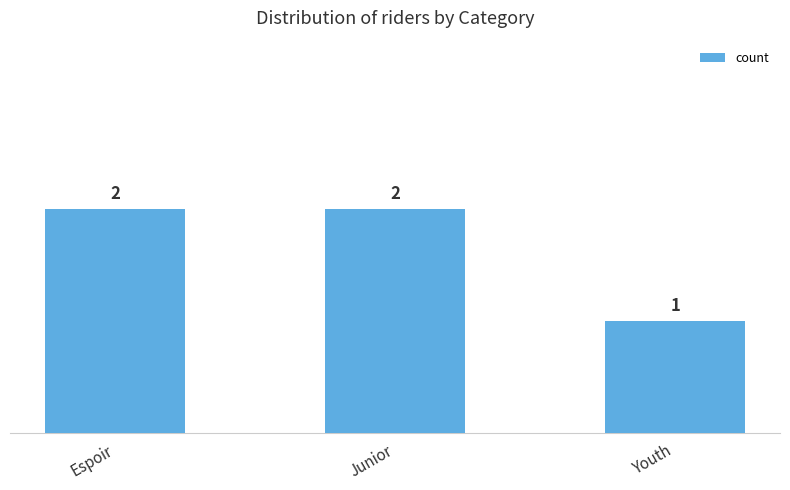

At which label is the value closest to 1?

Youth